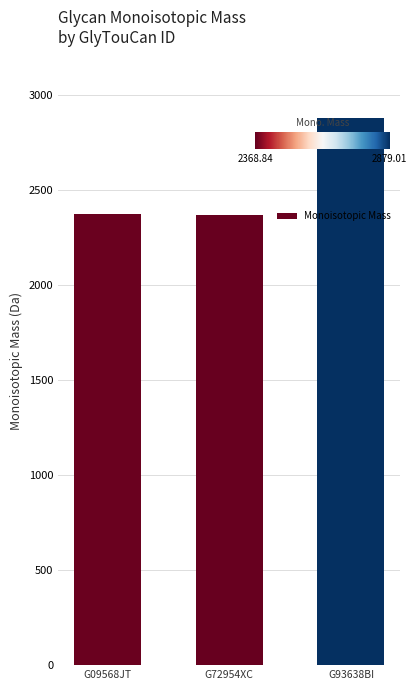

The value at G72954XC is 1527.5. True or false?

False